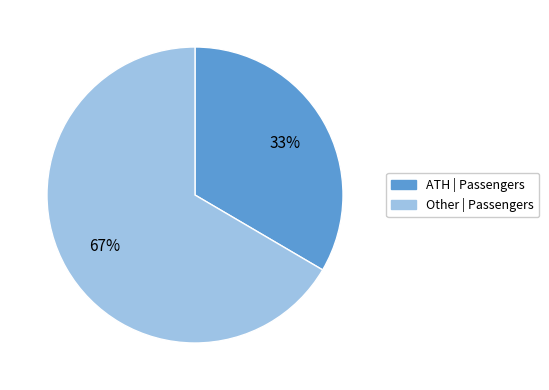

Does any single category account for the majority?

Yes